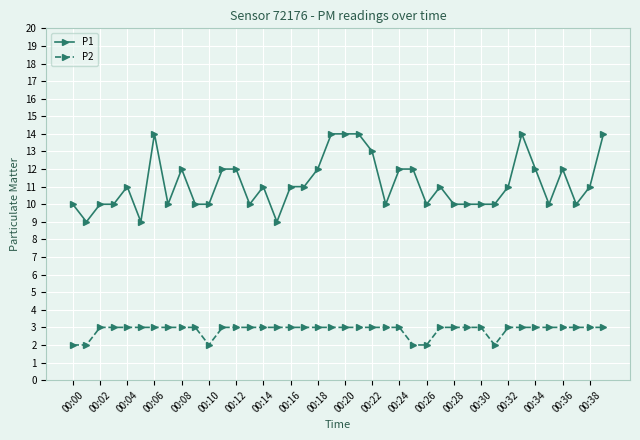

What are all the series names shown in the legend?

P1, P2